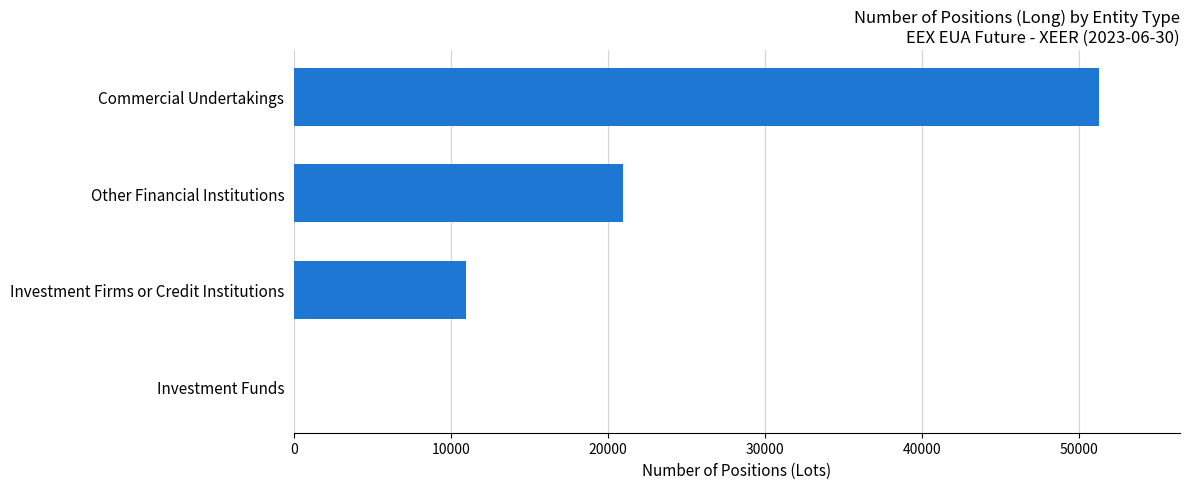

The chart shows a value of -27822 at Investment Funds. True or false?

False